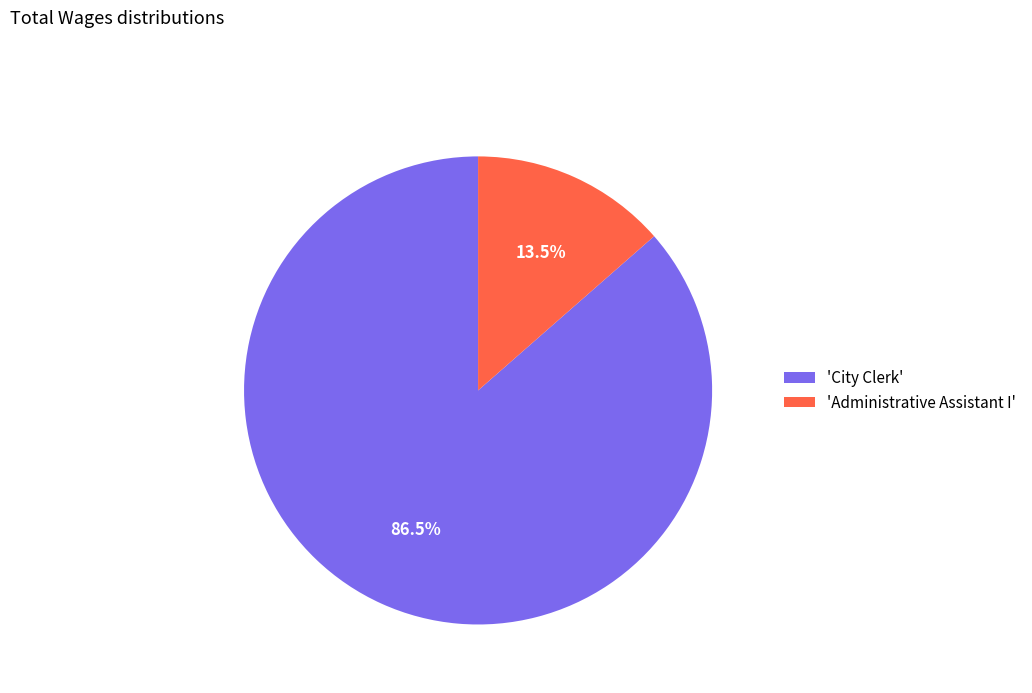

Rank the categories by value from lowest to highest.

'Administrative Assistant I', 'City Clerk'